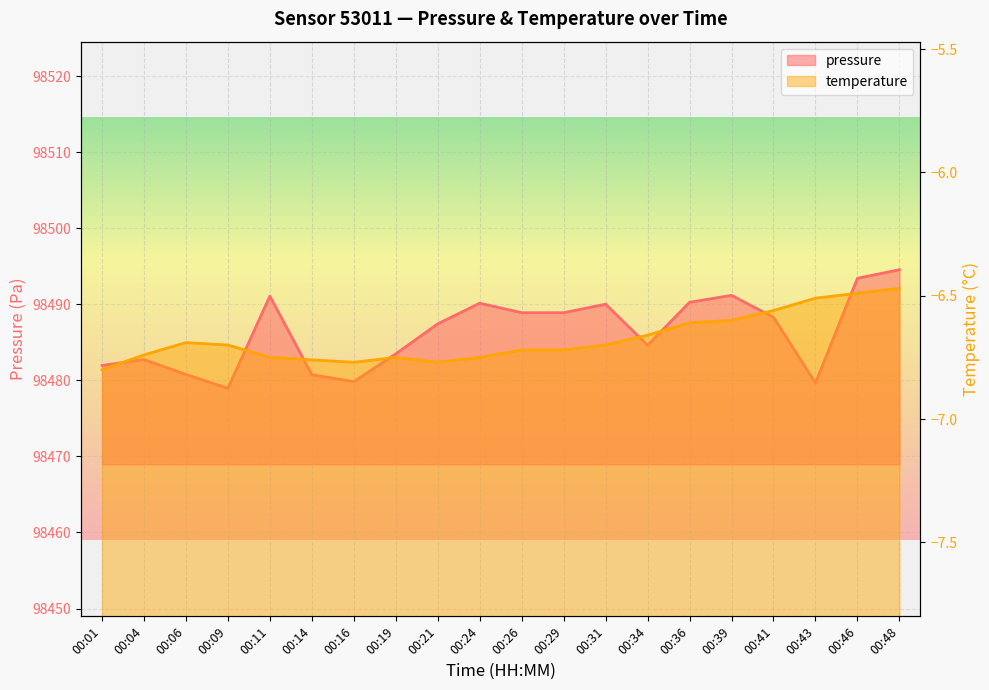

At which label is temperature closest to -6?

00:48